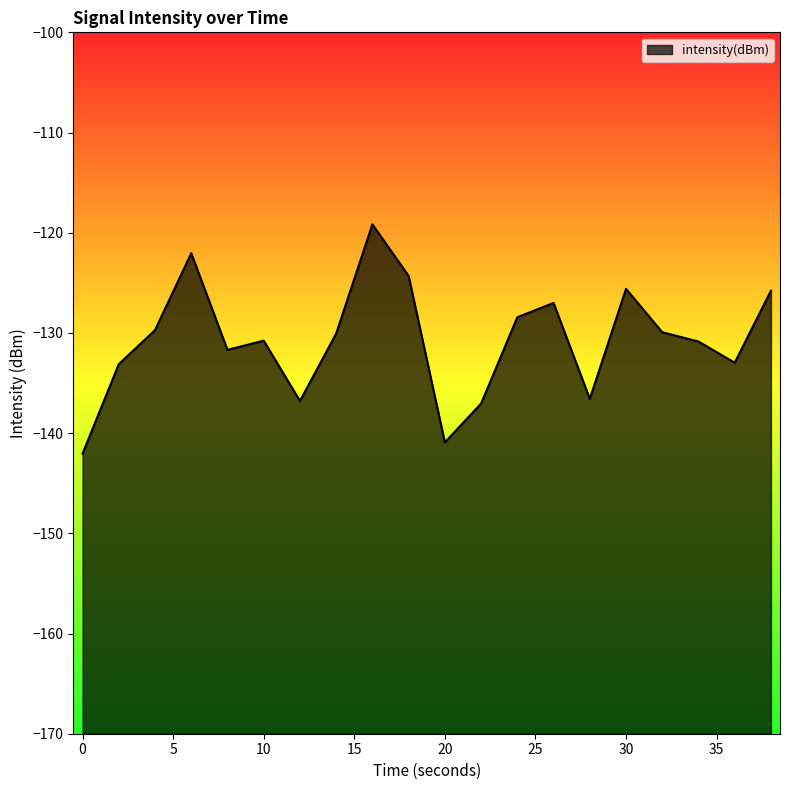

How many points are higher than both their immediate neighbors (excluding endpoints)?

5